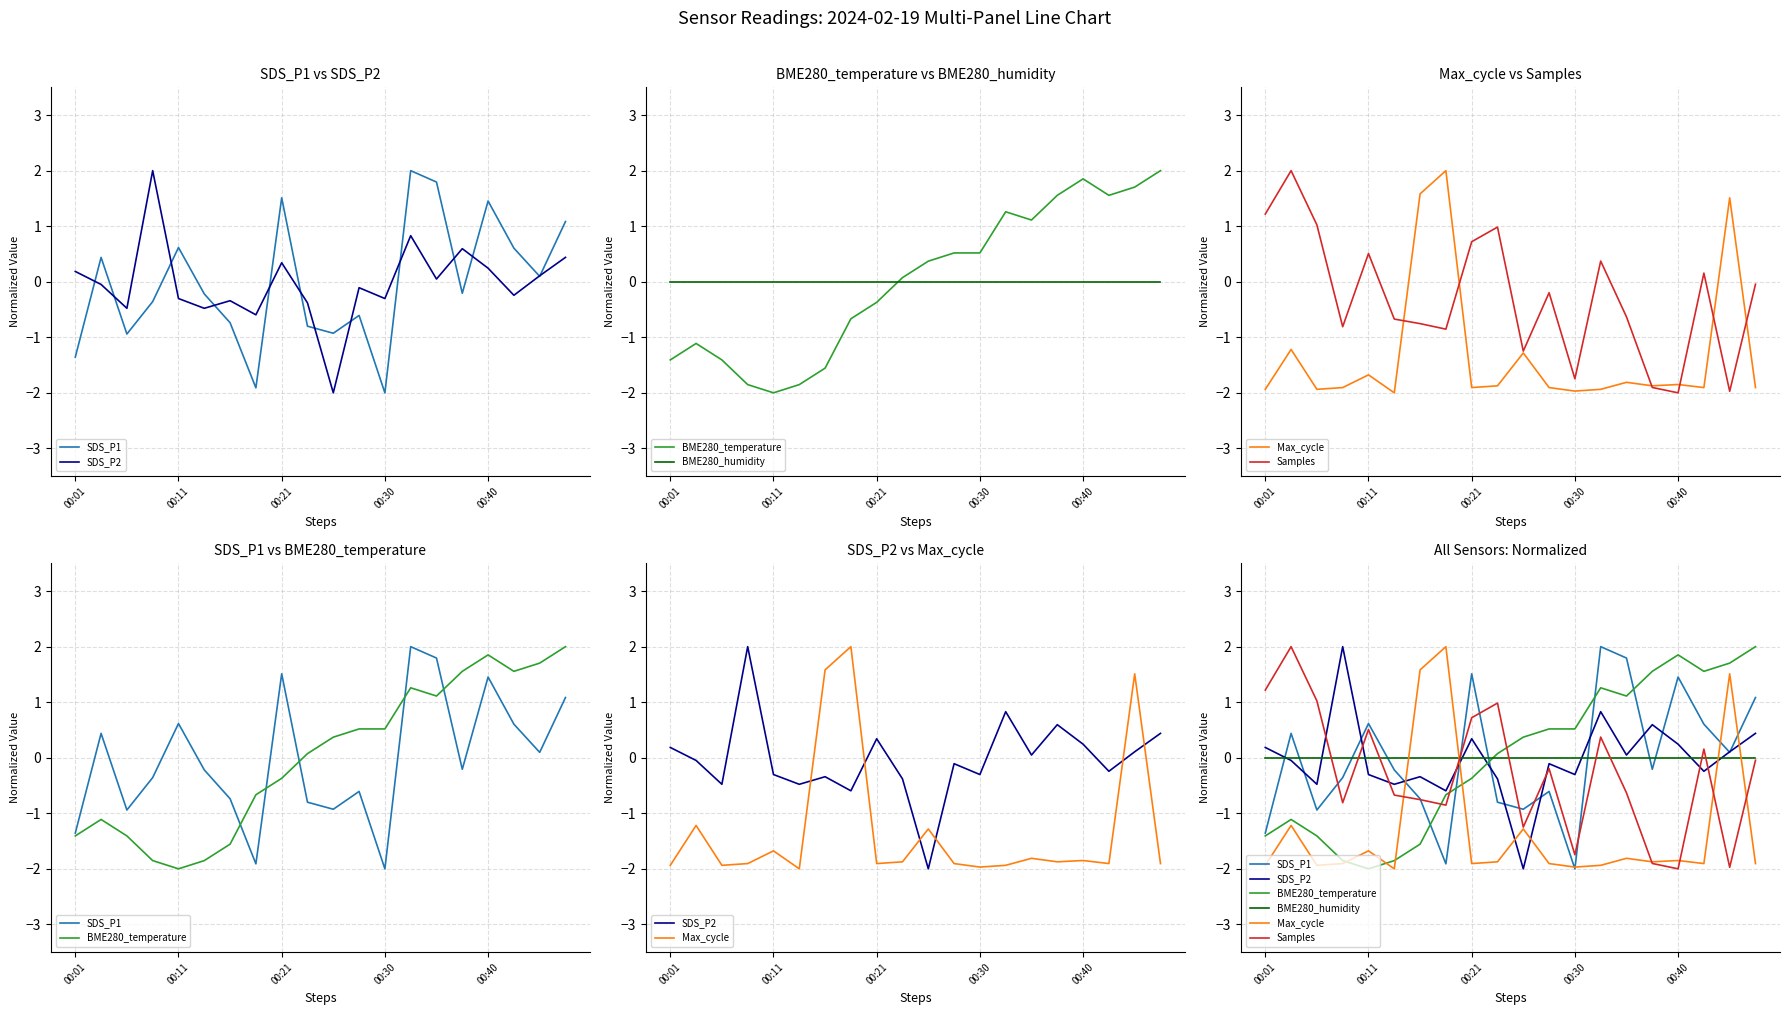

What is the average value of the Samples series?

-0.3